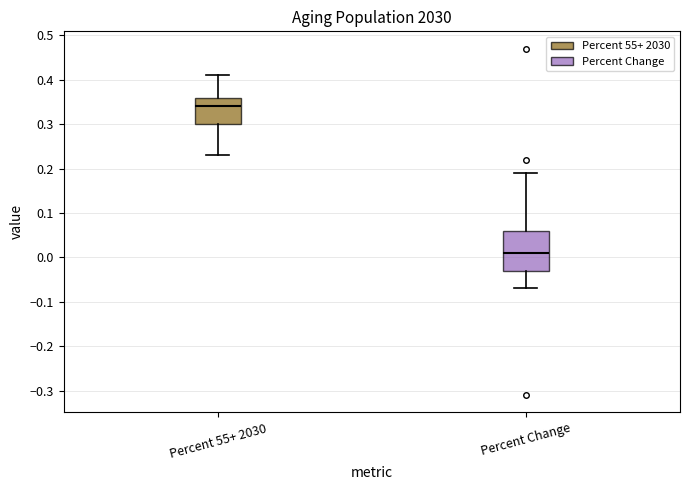

Reading left to right, read every box against the y-axis: the position of its median line, the range the box covers, and the ends of its whiskers. The values are not printed on the chart, so give them approximately, as read against the axis.

Percent 55+ 2030: median 0.34, box 0.30 to 0.36, whiskers 0.23 to 0.41
Percent Change: median 0.01, box -0.03 to 0.06, whiskers -0.07 to 0.19